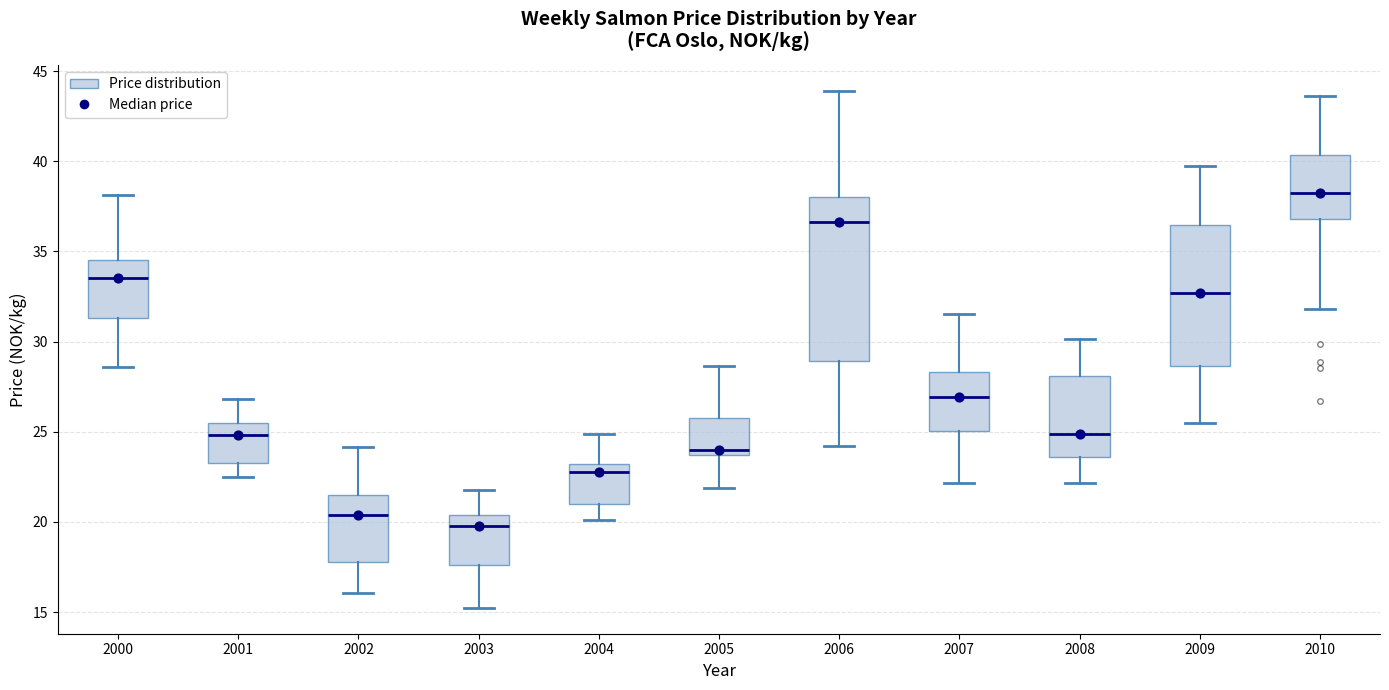

Which box has the highest median line?

2010